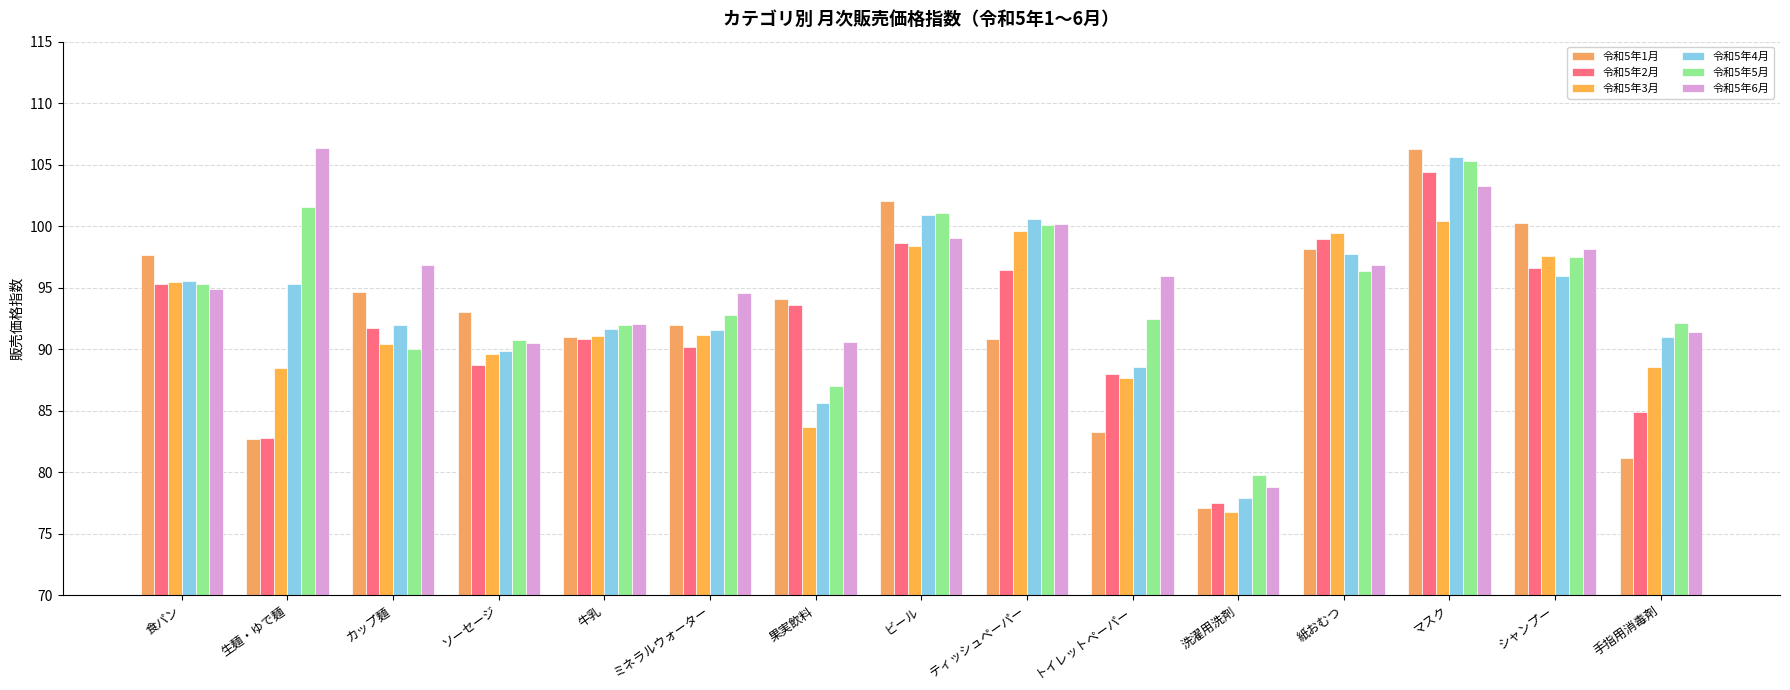

At ミネラルウォーター, list the series in order from smallest to largest.

令和5年2月, 令和5年3月, 令和5年4月, 令和5年1月, 令和5年5月, 令和5年6月